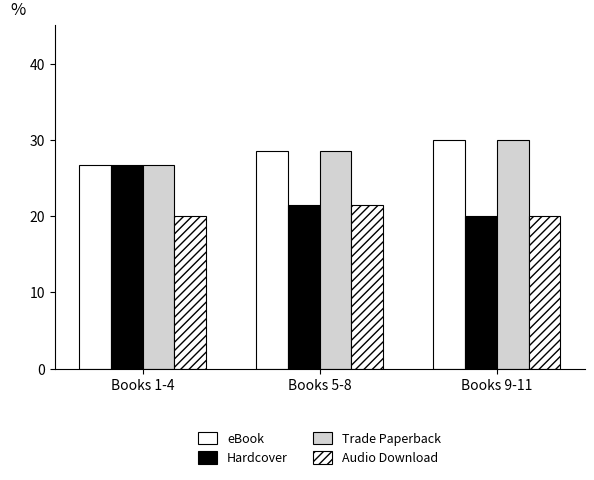

Which category has the highest value in the eBook series?

Books 9-11